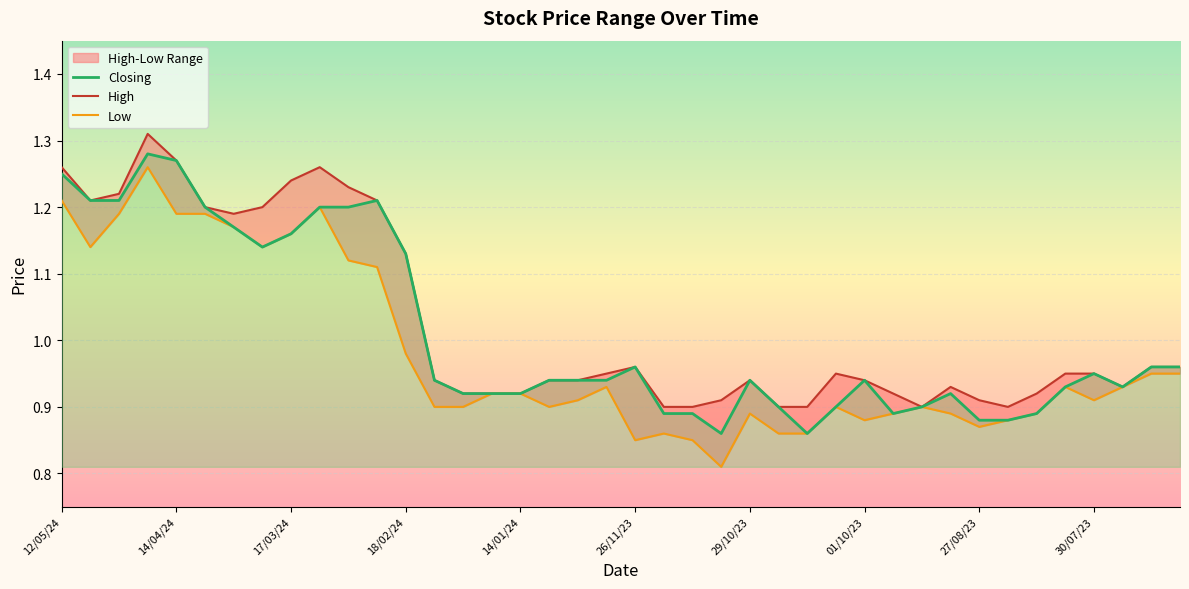

True or false: Closing and Low cross at least once.

False